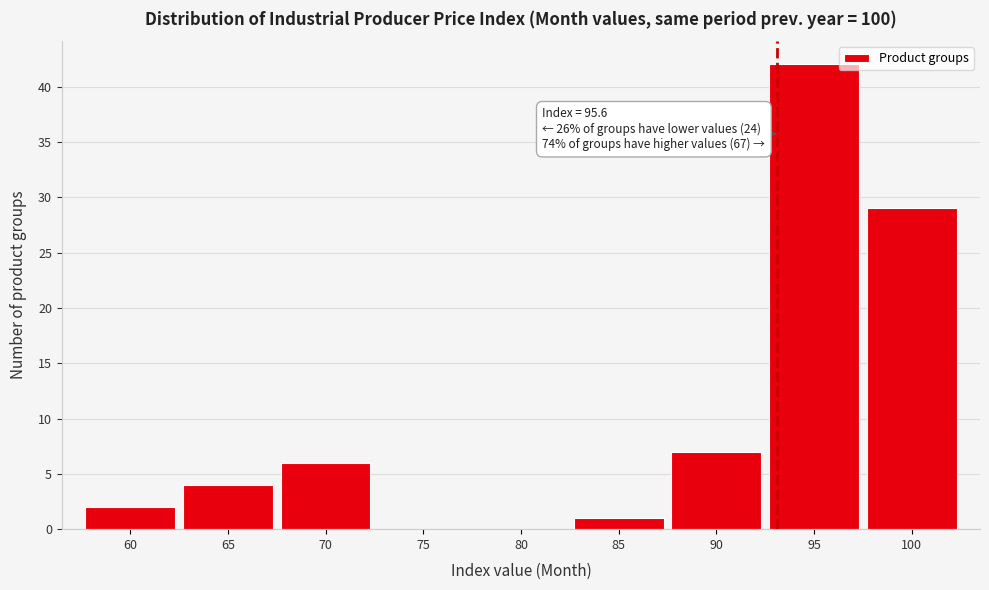

Reading right to left, list all the values displayed in this chart.

100=29	95=42	90=7	85=1	80=0	75=0	70=6	65=4	60=2